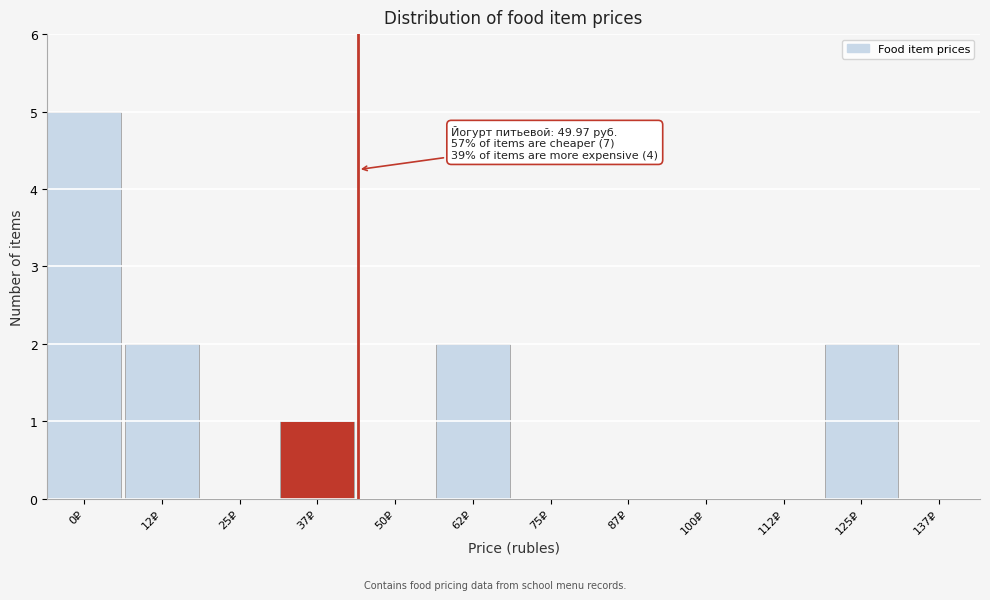

Reading left to right, extract all data points from this chart.

0₽=5	12₽=2	25₽=0	37₽=1	50₽=0	62₽=2	75₽=0	87₽=0	100₽=0	112₽=0	125₽=2	137₽=0